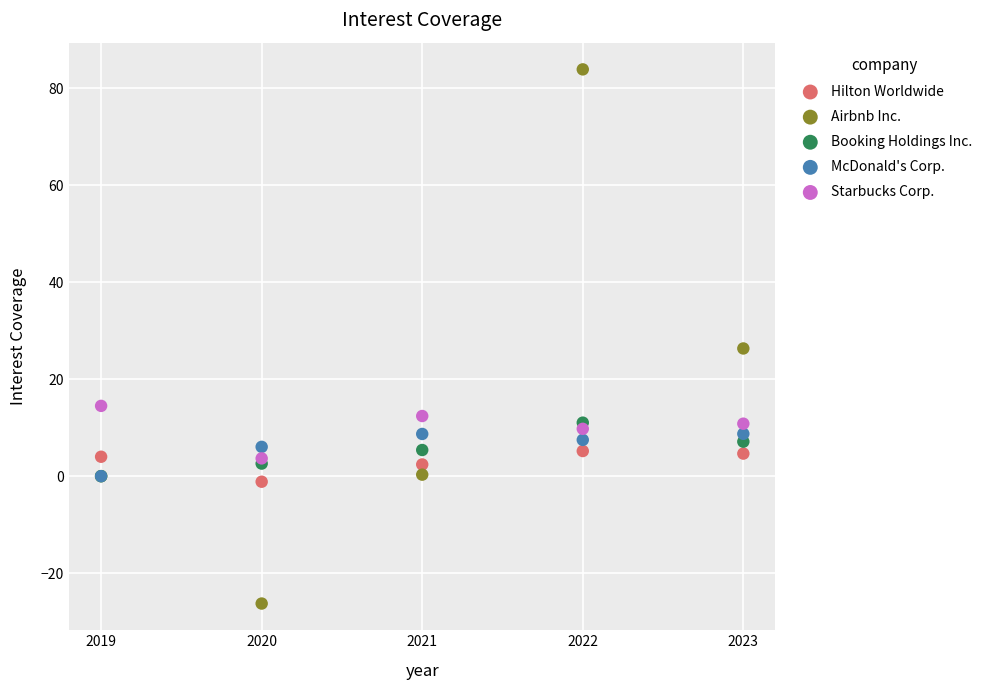

Across all series, what Y value is closest to 28?

26.3